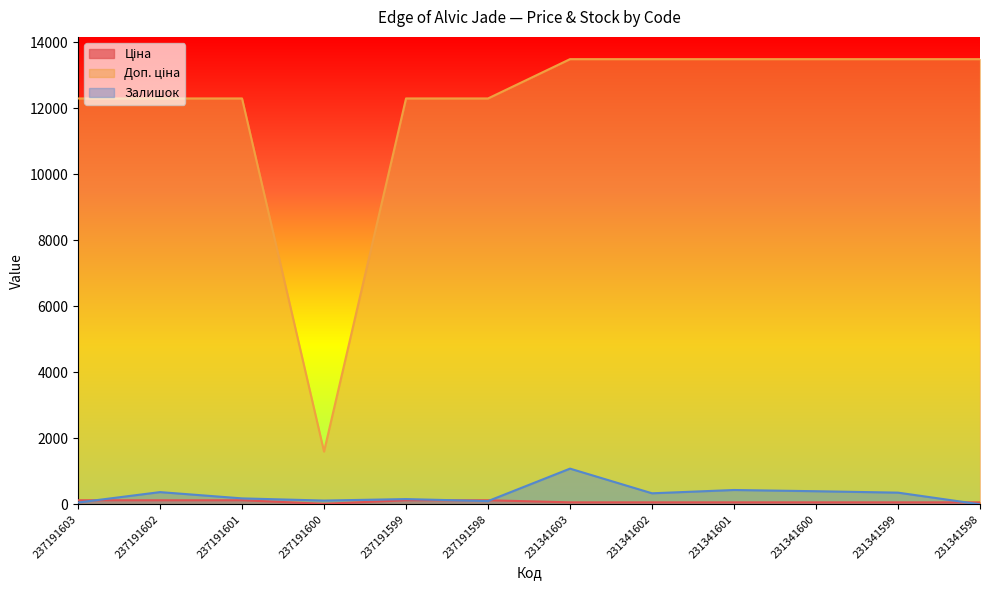

How many categories are shown in the chart?

12